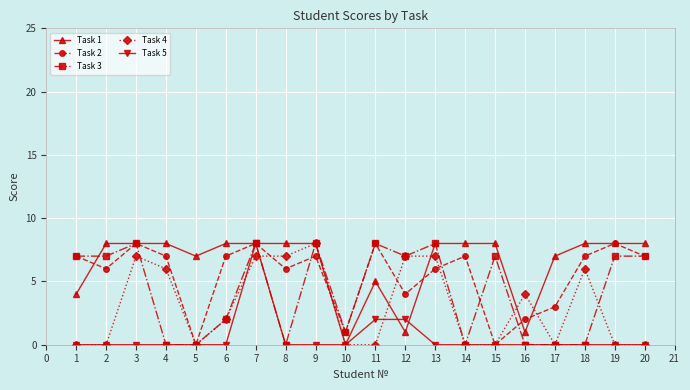

Rank the series by their average value, from highest to lowest.

Task 1, Task 2, Task 3, Task 4, Task 5